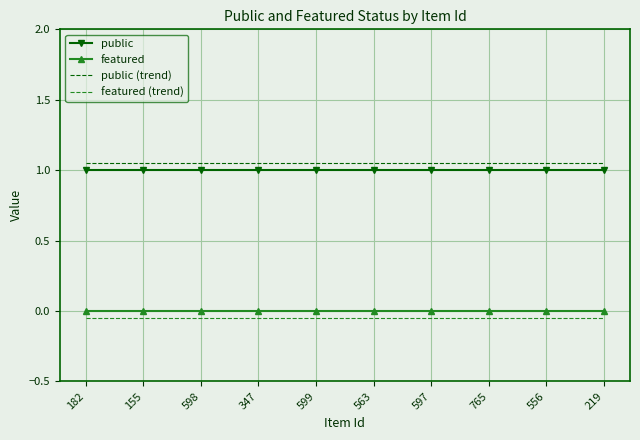

Is the value of featured (trend) at 347 greater than the value of public (trend) at 219?

No